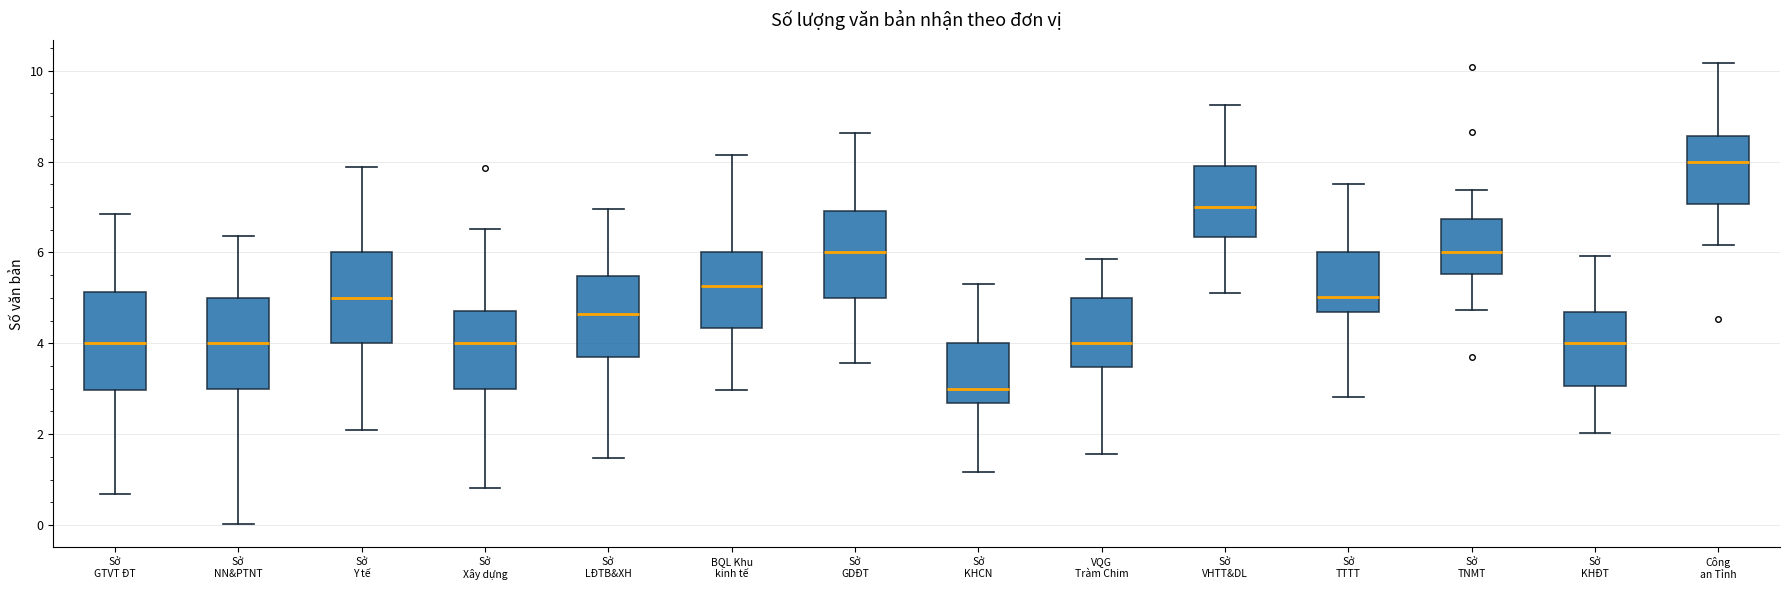

Reading left to right, read every box against the y-axis: the position of its median line, the range the box covers, and the ends of its whiskers. The values are not printed on the chart, so give them approximately, as read against the axis.

Sở GTVT ĐT: median 4.0, box 3.0 to 5.2, whiskers 0.6 to 6.8
Sở NN&PTNT: median 4.0, box 3.0 to 5.0, whiskers 0.0 to 6.4
Sở Y tế: median 5.0, box 4.0 to 6.0, whiskers 2.0 to 7.8
Sở Xây dựng: median 4.0, box 3.0 to 4.8, whiskers 0.8 to 6.6
Sở LĐTB&XH: median 4.6, box 3.8 to 5.4, whiskers 1.4 to 7.0
BQL Khu kinh tế: median 5.2, box 4.4 to 6.0, whiskers 3.0 to 8.2
Sở GDĐT: median 6.0, box 5.0 to 7.0, whiskers 3.6 to 8.6
Sở KHCN: median 3.0, box 2.6 to 4.0, whiskers 1.2 to 5.4
VQG Tràm Chim: median 4.0, box 3.4 to 5.0, whiskers 1.6 to 5.8
Sở VHTT&DL: median 7.0, box 6.4 to 7.8, whiskers 5.2 to 9.2
Sở TTTT: median 5.0, box 4.6 to 6.0, whiskers 2.8 to 7.6
Sở TNMT: median 6.0, box 5.6 to 6.8, whiskers 4.8 to 7.4
Sở KHĐT: median 4.0, box 3.0 to 4.6, whiskers 2.0 to 6.0
Công an Tỉnh: median 8.0, box 7.0 to 8.6, whiskers 6.2 to 10.2